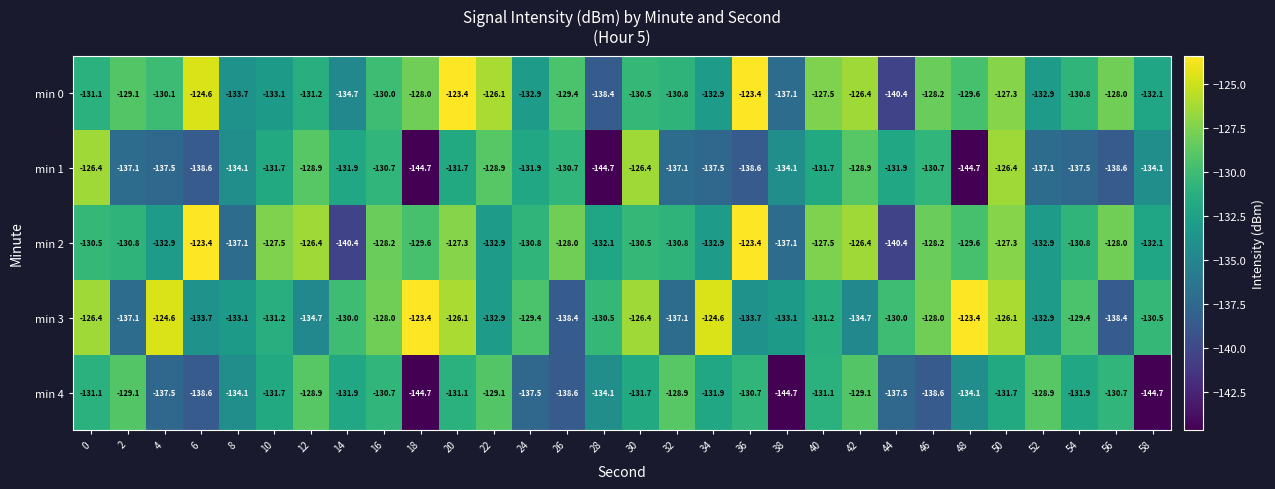

Which series has the largest range (max minus min)?

min 1